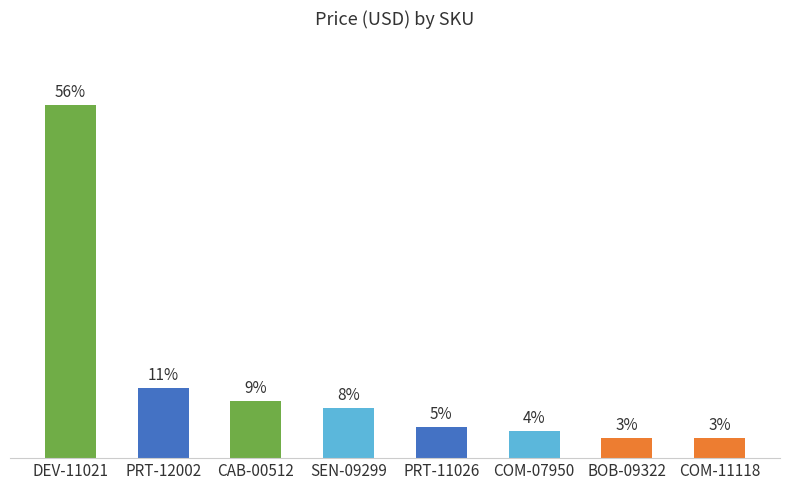

Are the bars horizontal?

No